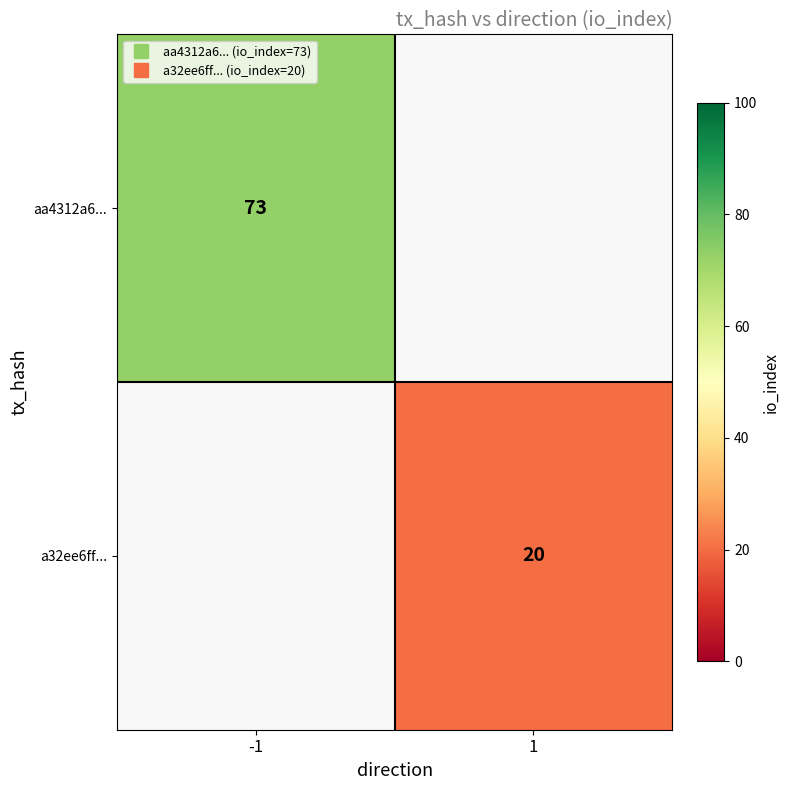

At -1, list the series in order from smallest to largest.

aa4312a6..., a32ee6ff...